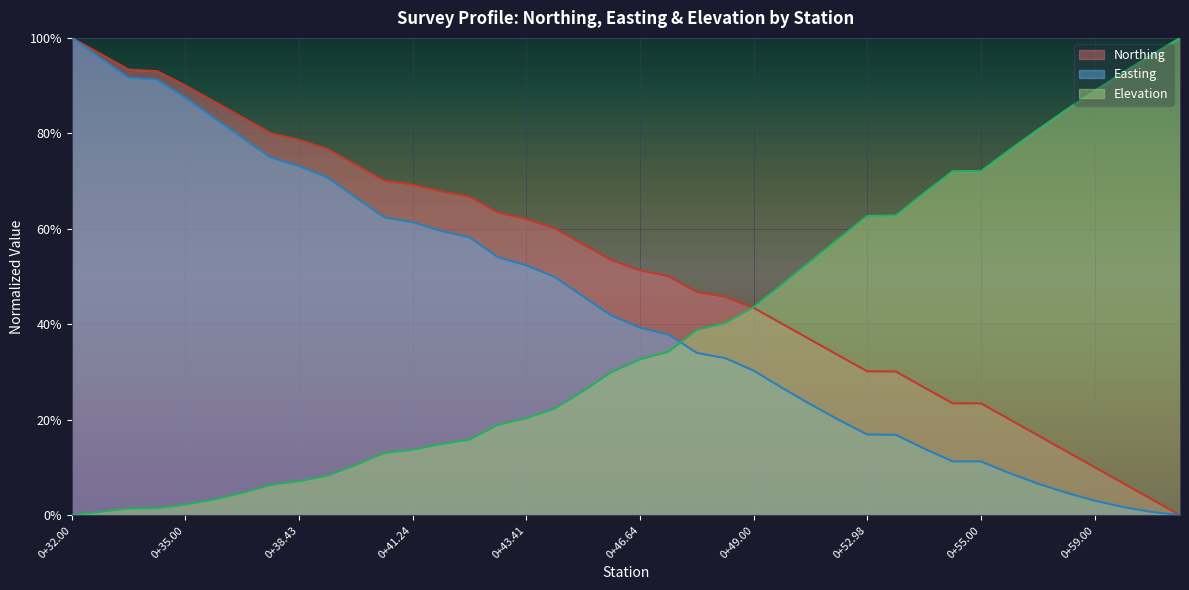

True or false: there are more than 2 points higher than both neighbors.

False